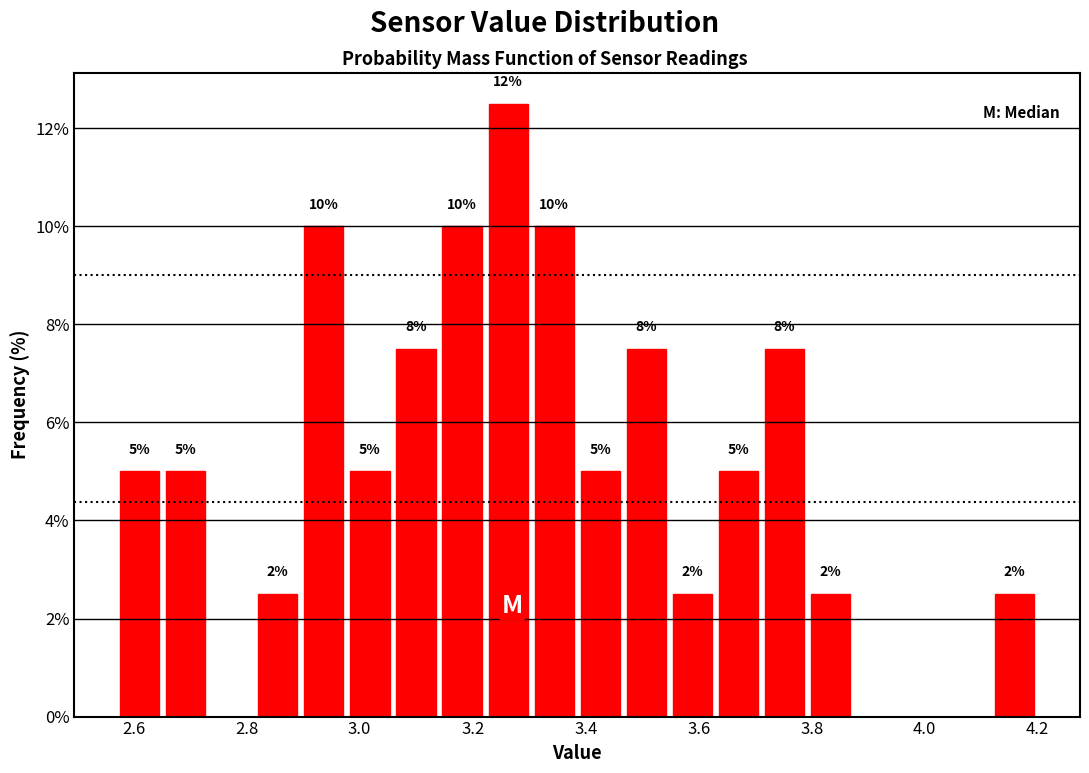

Over which range of the x-axis is the bar tallest?

3.22 to 3.30